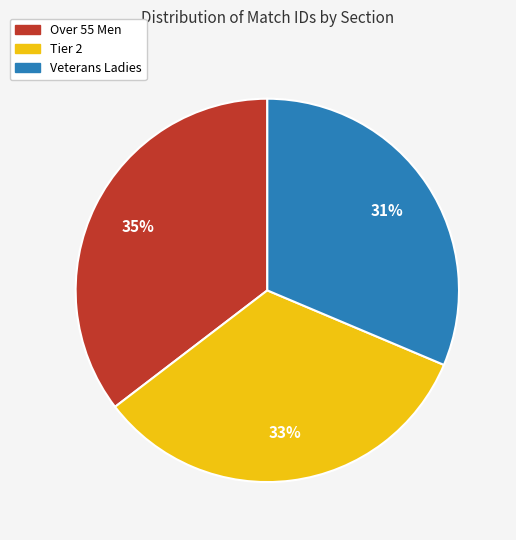

How many slices are in this pie chart?

3